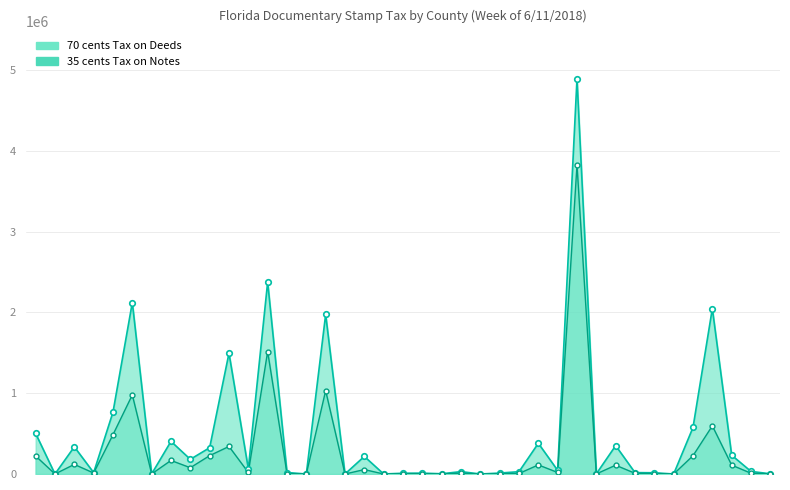

At which label does 70 cents Tax on Deeds first exceed 32008?

ALACHUA